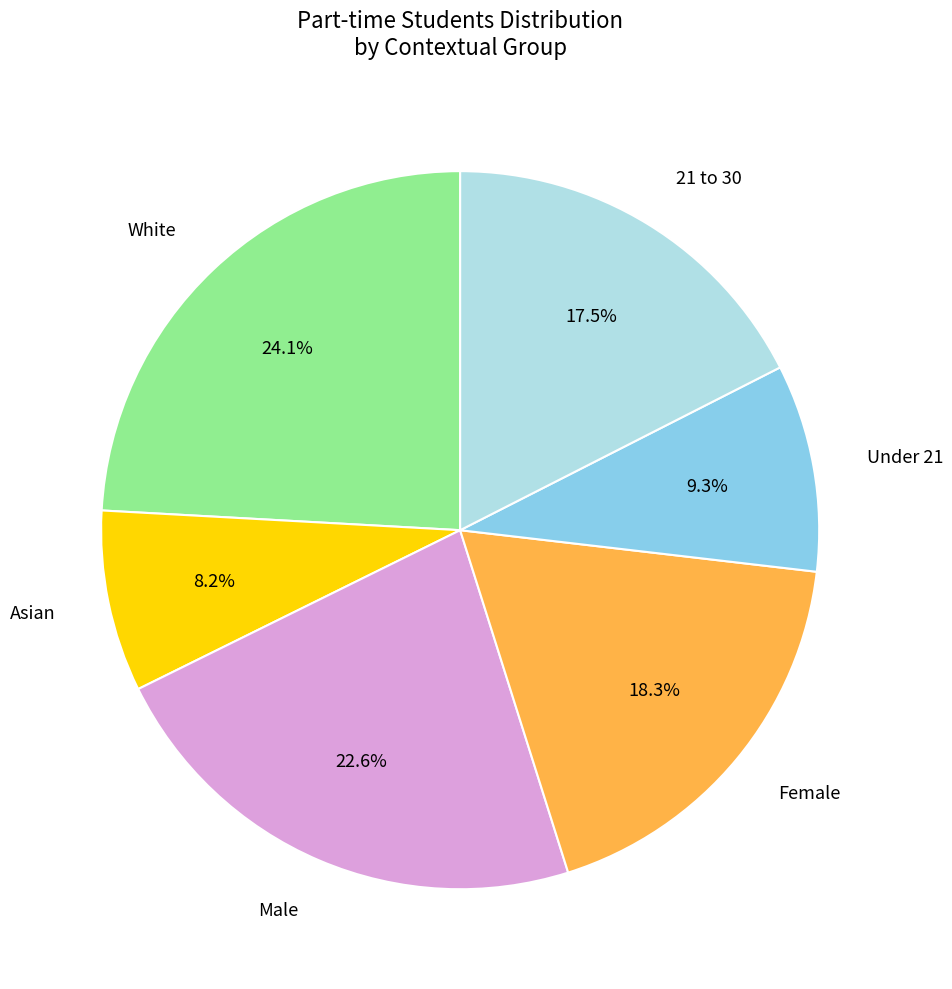

Is there any slice that represents more than half of the pie?

No